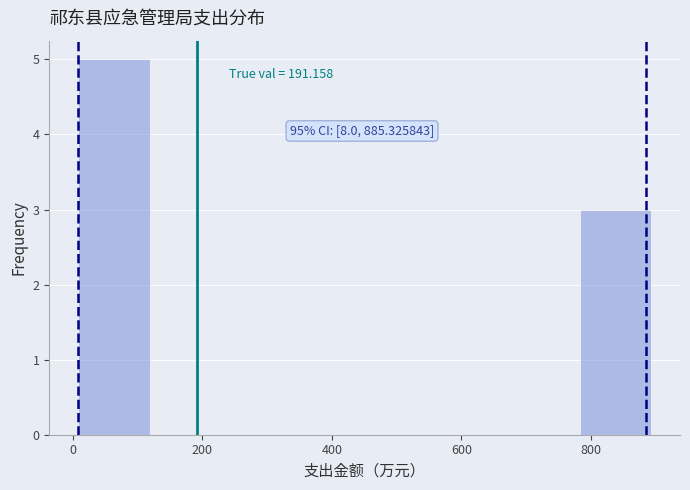

Over which range of the x-axis is the bar tallest?

0 to 120